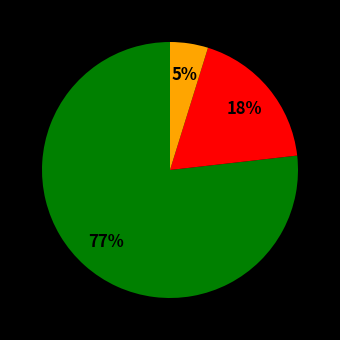

Does any single category account for the majority?

Yes